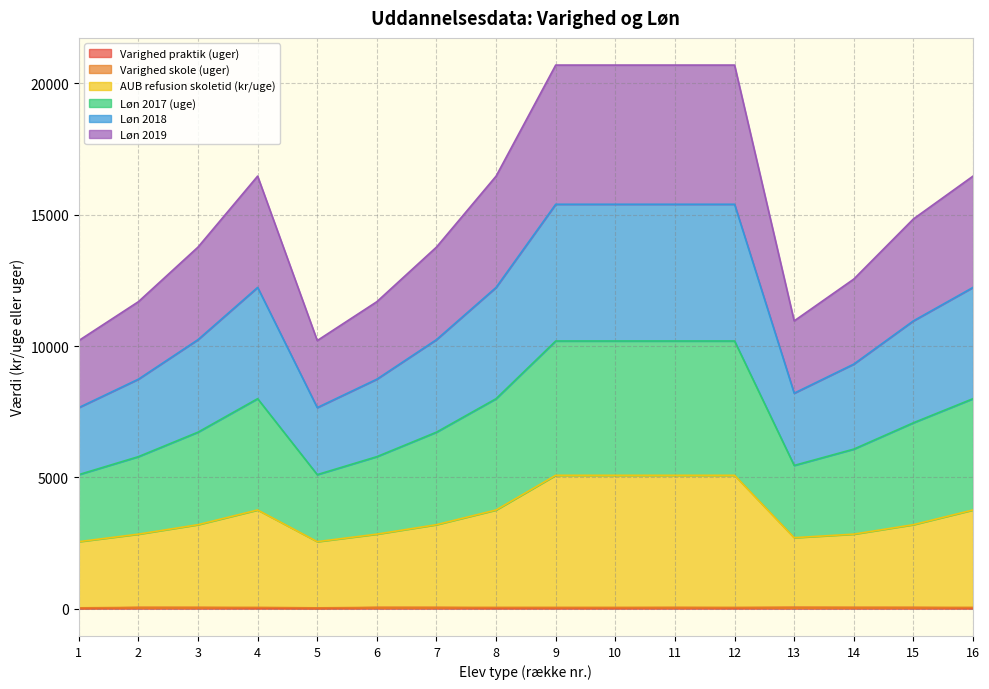

What is the smallest value displayed?

16